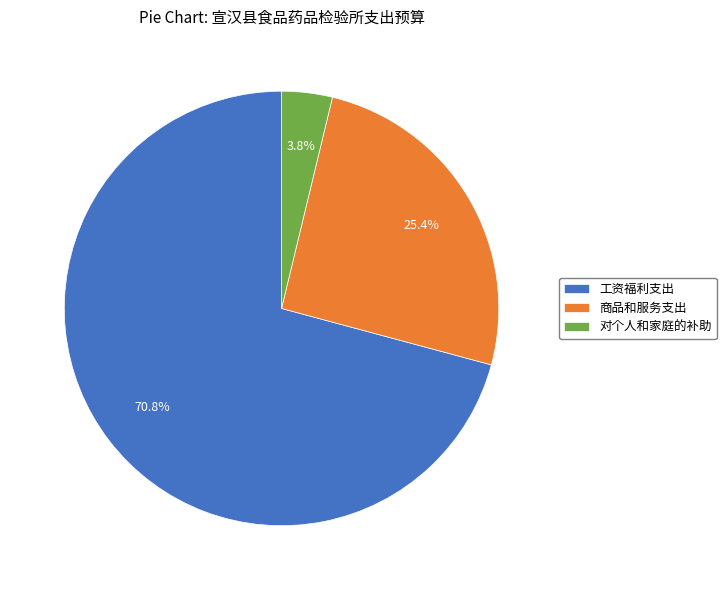

What is the largest slice in the pie chart?

工资福利支出